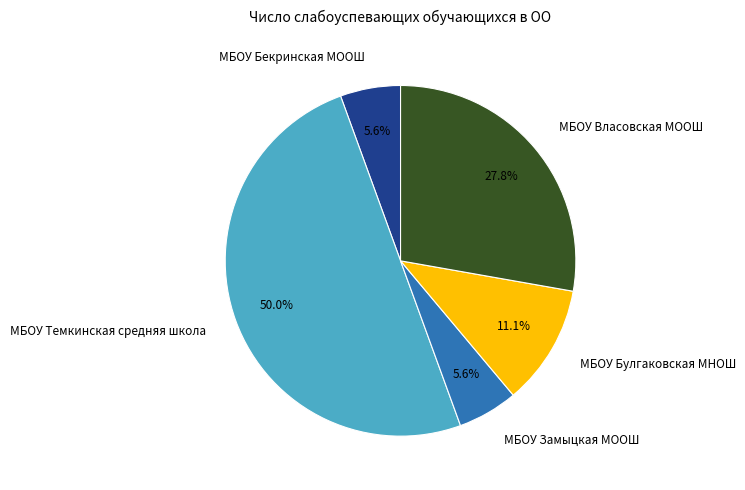

Count the number of slices in the pie.

5